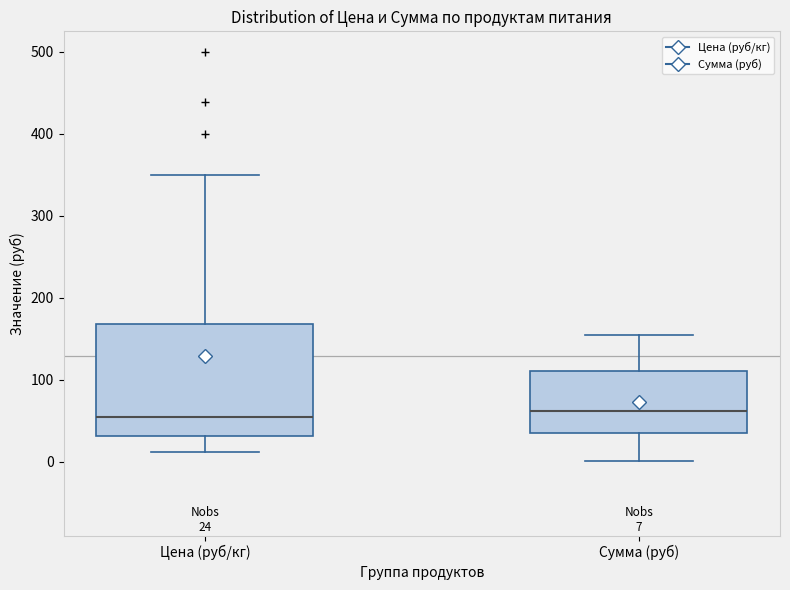

Which box is the tallest, from its lower edge to its upper edge?

Цена (руб/кг)